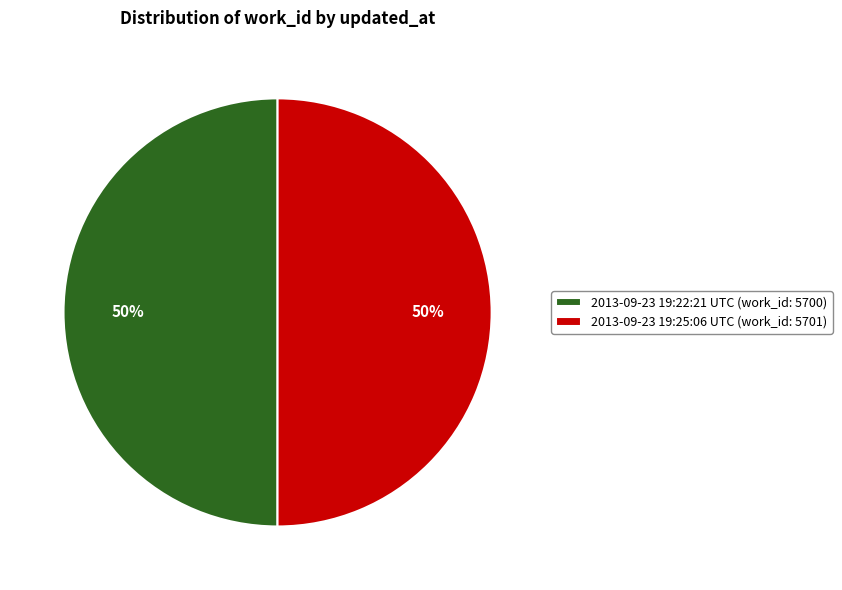

How many slices are in this pie chart?

2